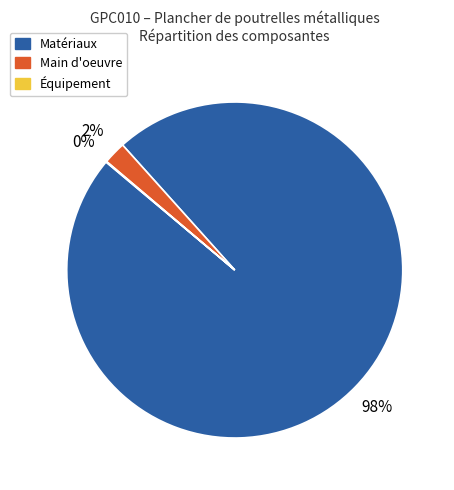

To the nearest percent, what is the difference between the largest and smallest slice percentages?

98%